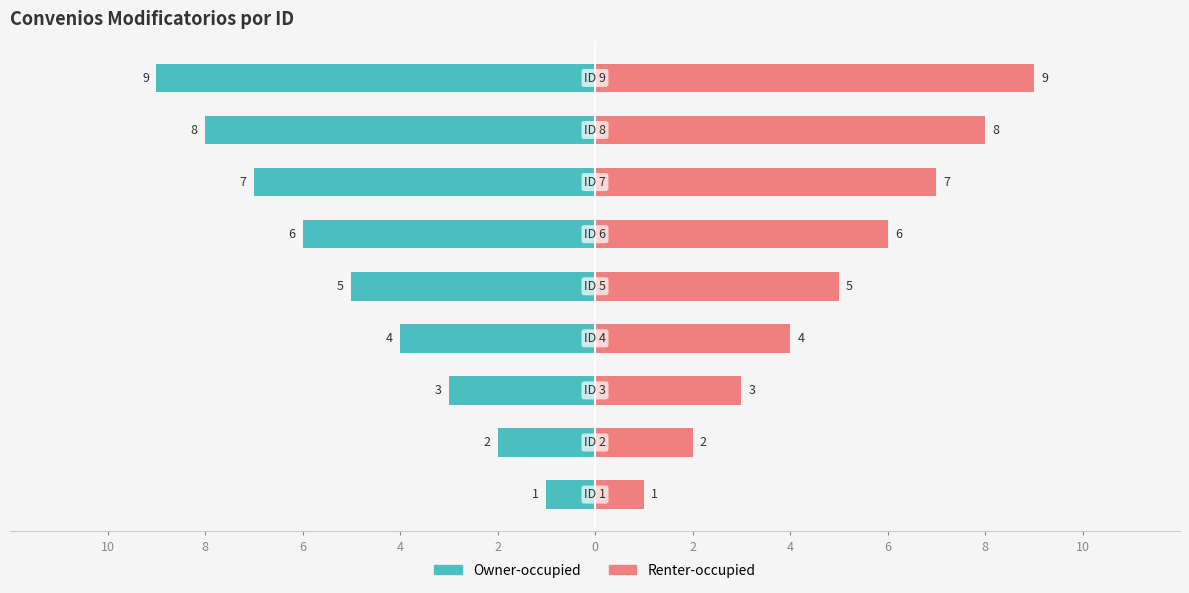

Rank the series at 4 from lowest to highest value.

Owner-occupied, Renter-occupied